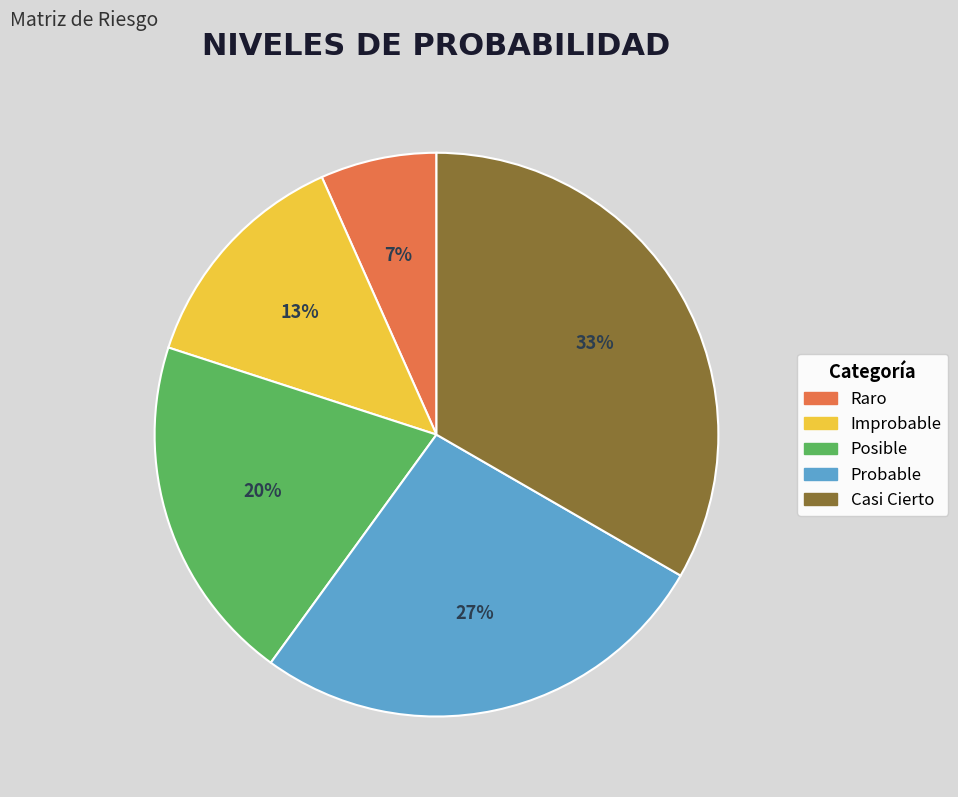

What is the ratio of the value at Raro to the value at Posible?

0.3